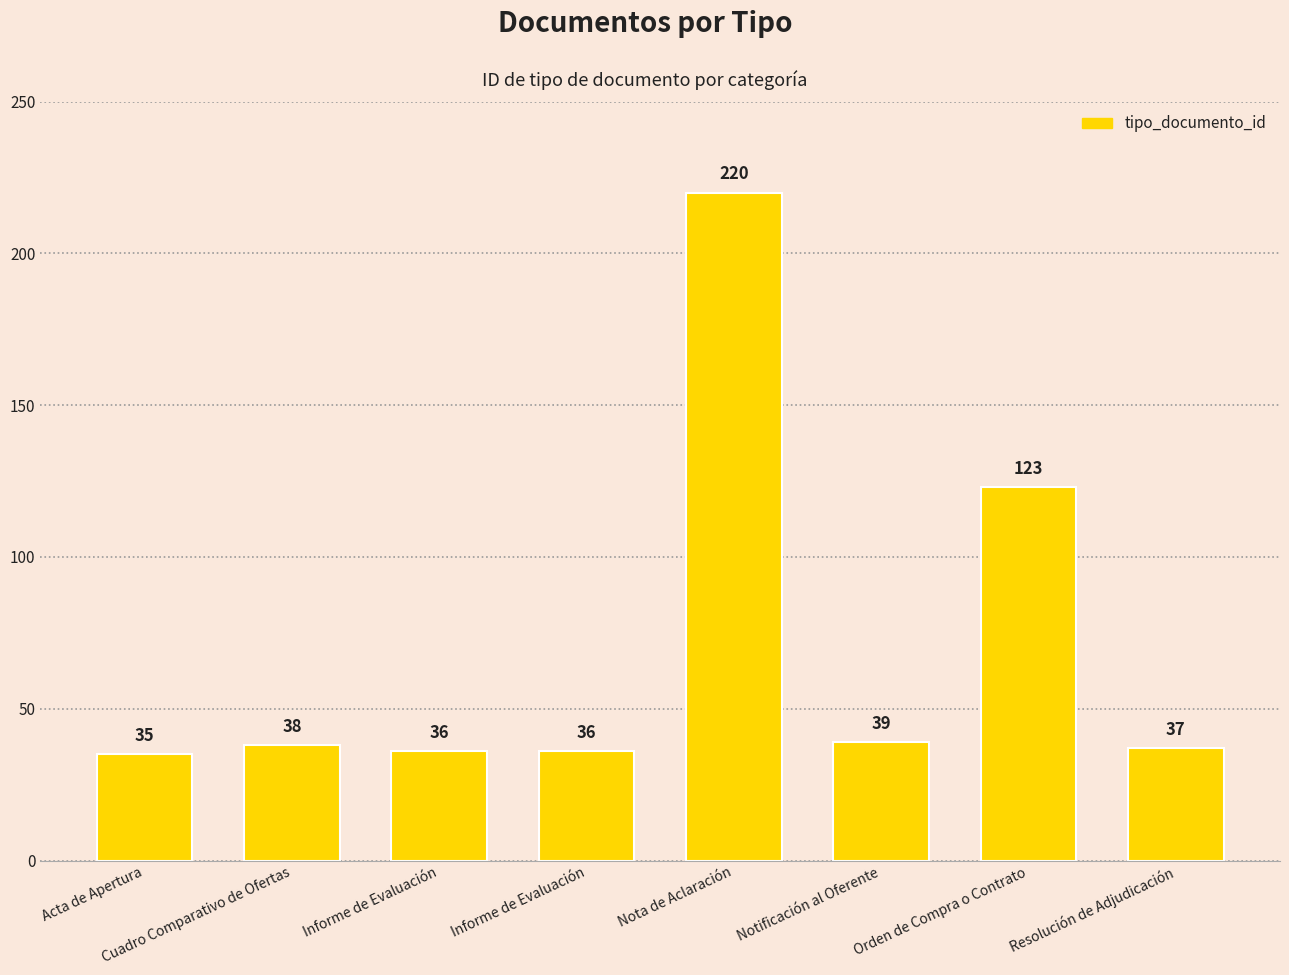

How many values are below 38?

4